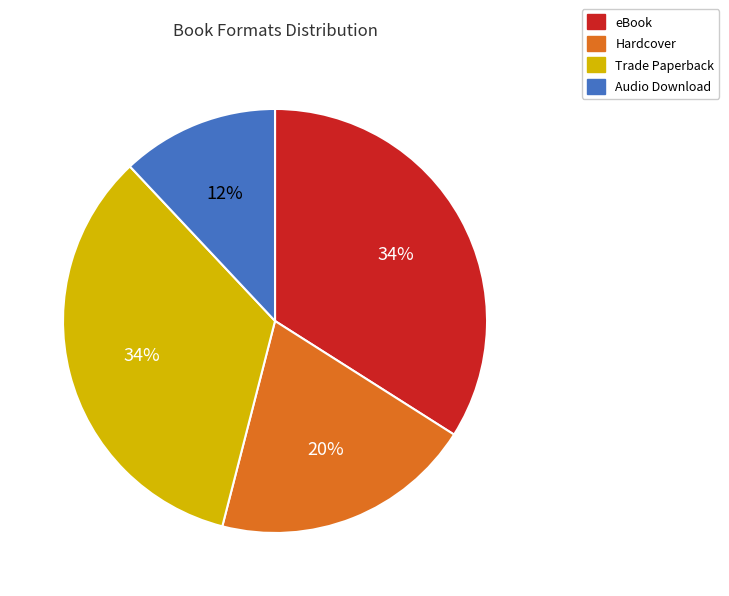

True or false: eBook accounts for 46% of the total.

False